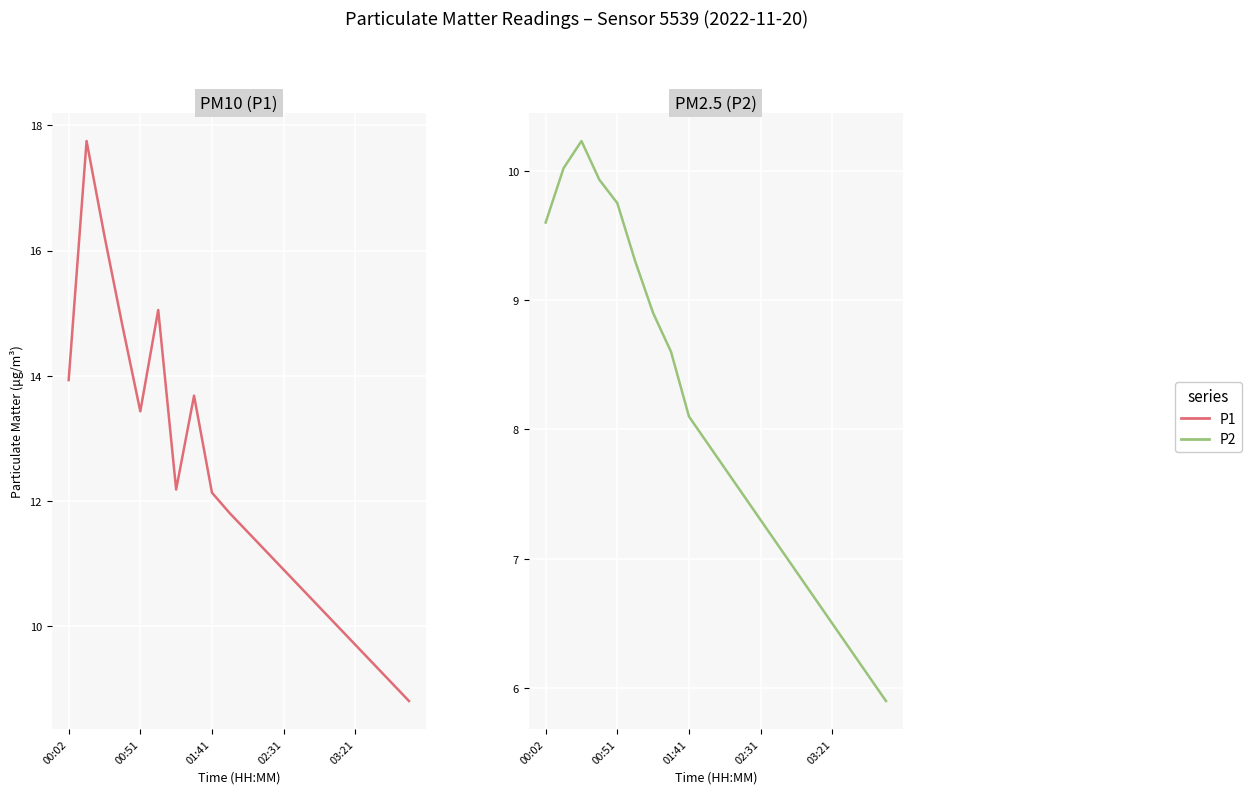

True or false: P1 and P2 intersect in this chart.

False